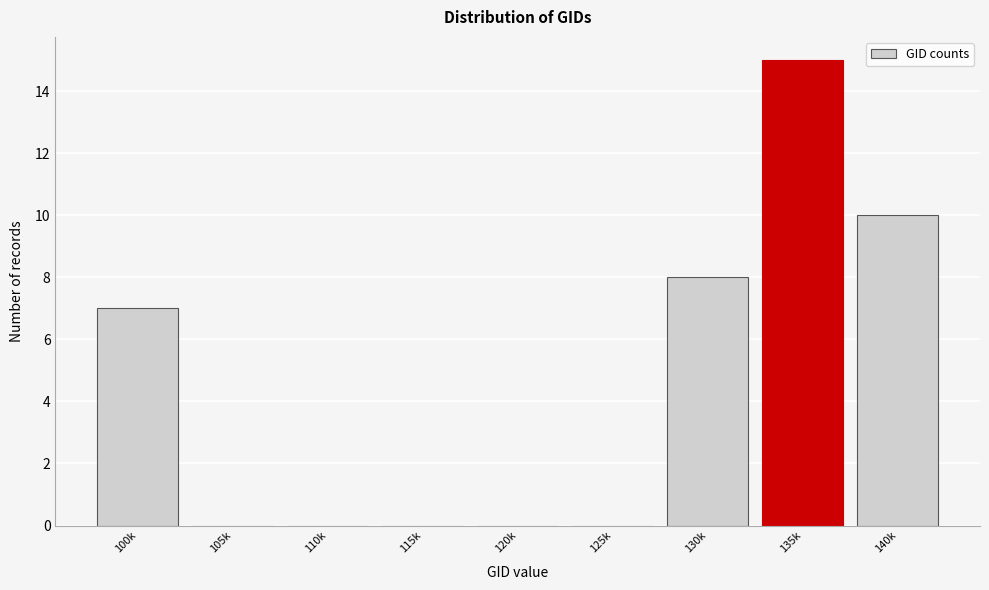

Reading left to right, extract all data points from this chart.

100k=7	105k=0	110k=0	115k=0	120k=0	125k=0	130k=8	135k=15	140k=10